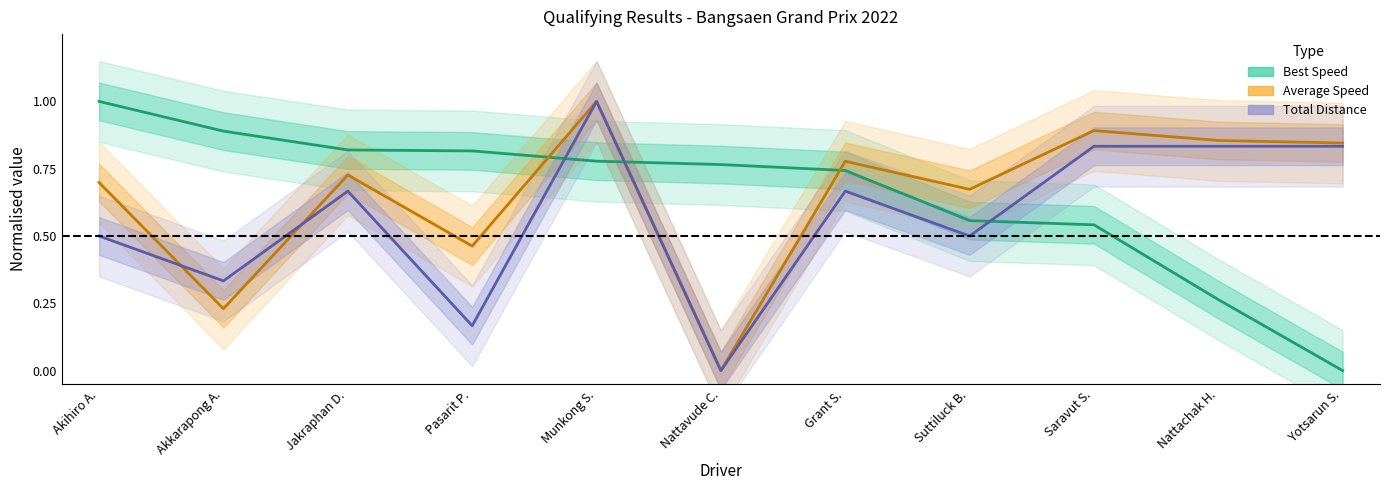

What is the sum of all Best Speed values?

7.2